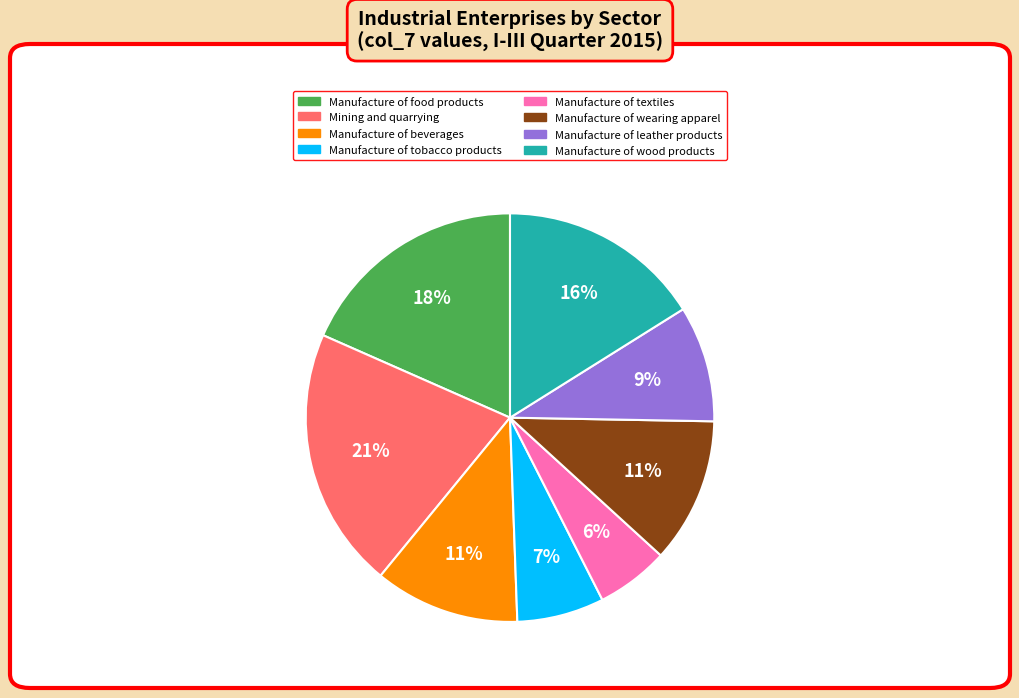

What percentage is the Manufacture of food products slice, to the nearest percent?

18%